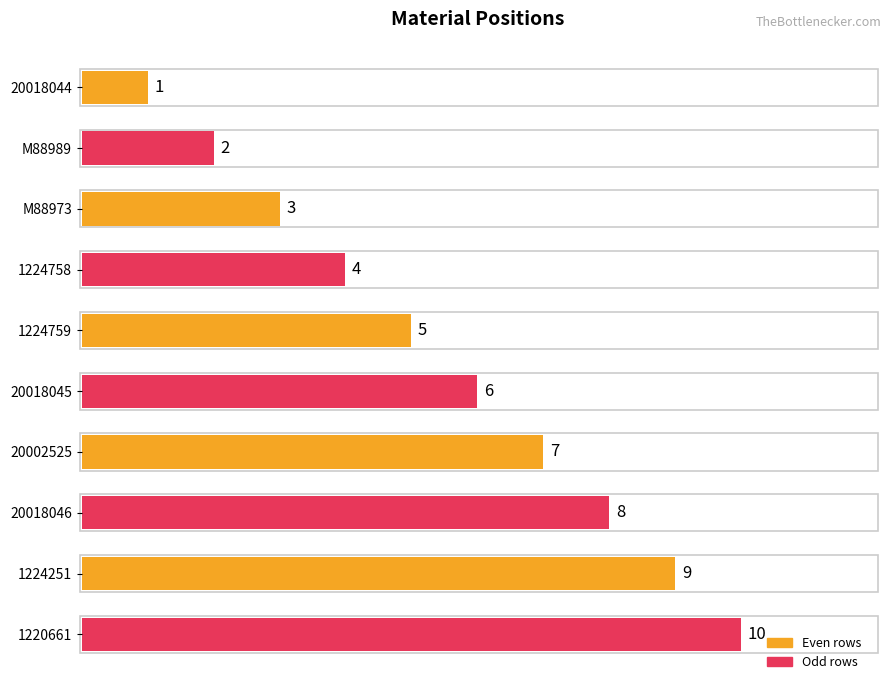

How many data points are less than 6?

5